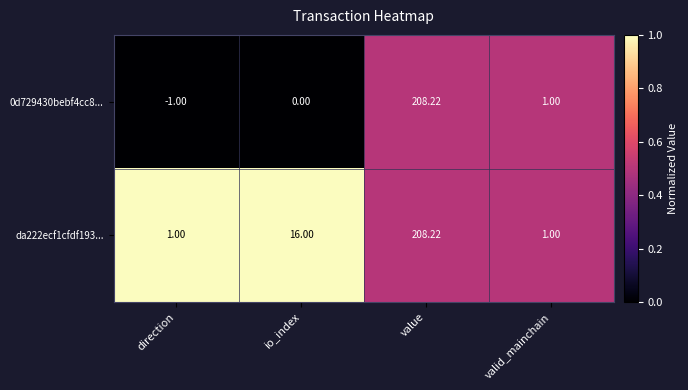

Which category has the lowest value across all series?

direction